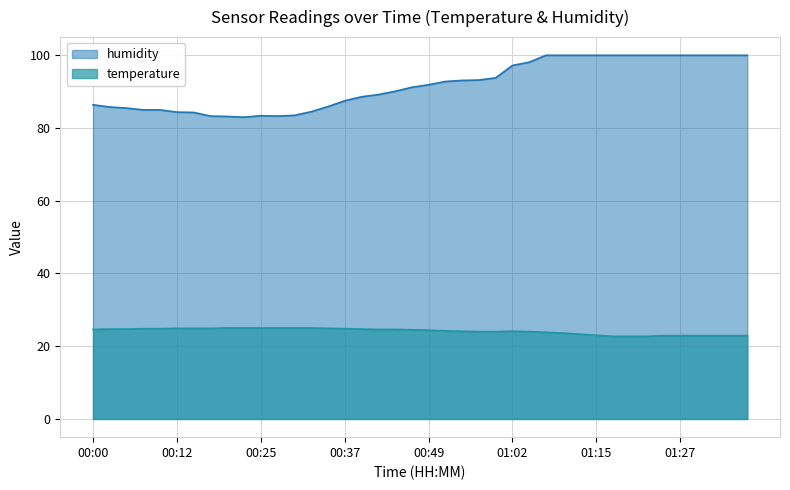

Between 00:25 and 01:17, which series saw the biggest shift?

humidity